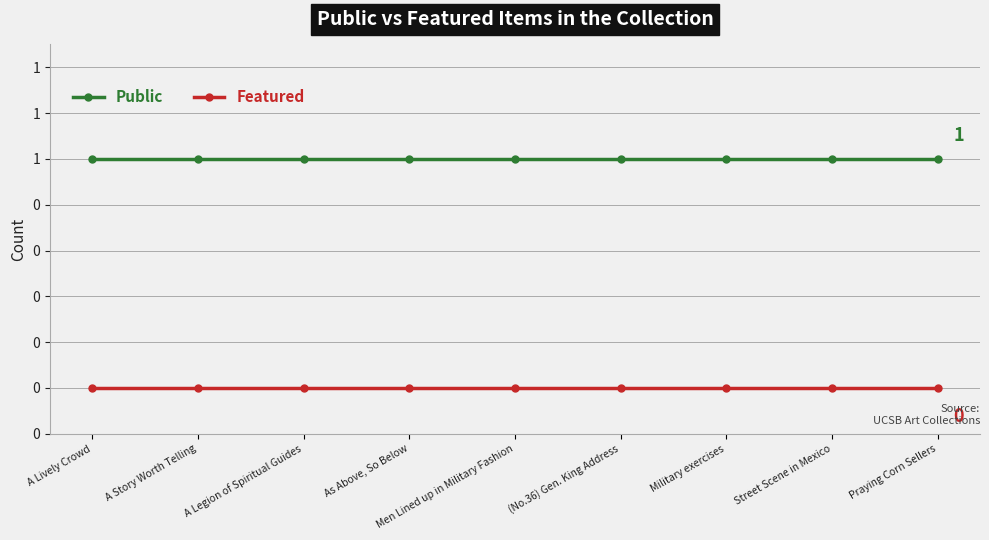

At which label is Featured closest to 0?

A Lively Crowd